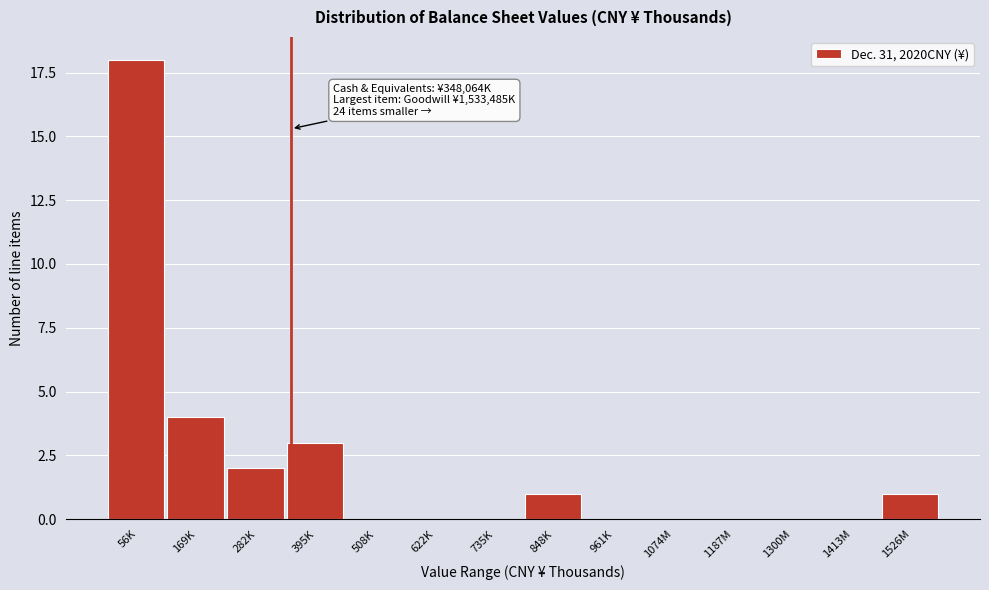

Reading left to right, extract all data points from this chart.

56K=18	169K=4	282K=2	395K=3	508K=0	622K=0	735K=0	848K=1	961K=0	1074M=0	1187M=0	1300M=0	1413M=0	1526M=1